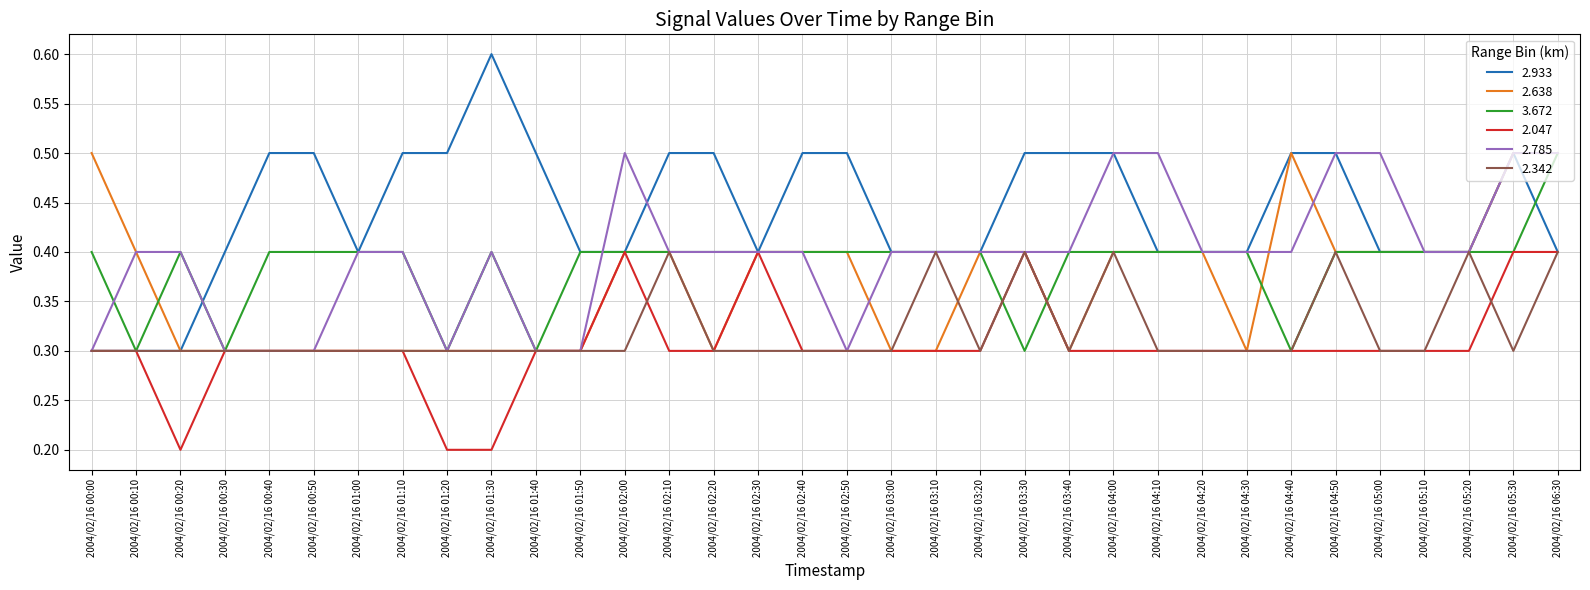

What is the minimum value shown in the chart?

0.2